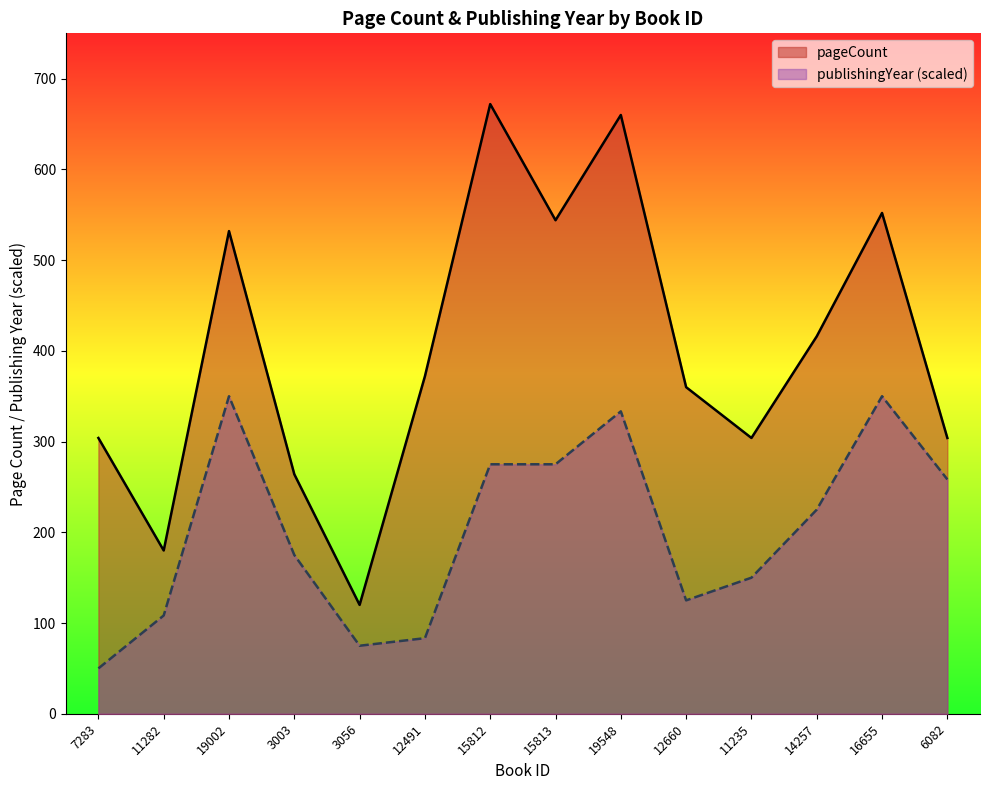

How many lines are shown in the chart?

2